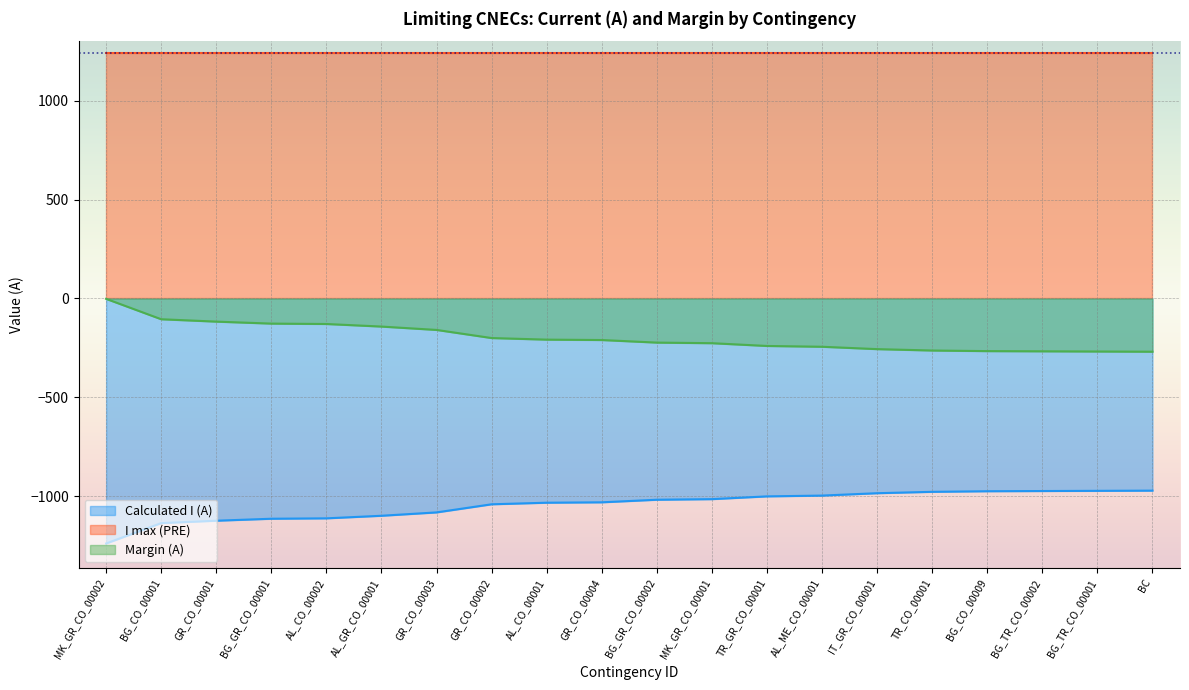

Between TR_CO_00001 and TR_GR_CO_00001, which is larger?

TR_CO_00001